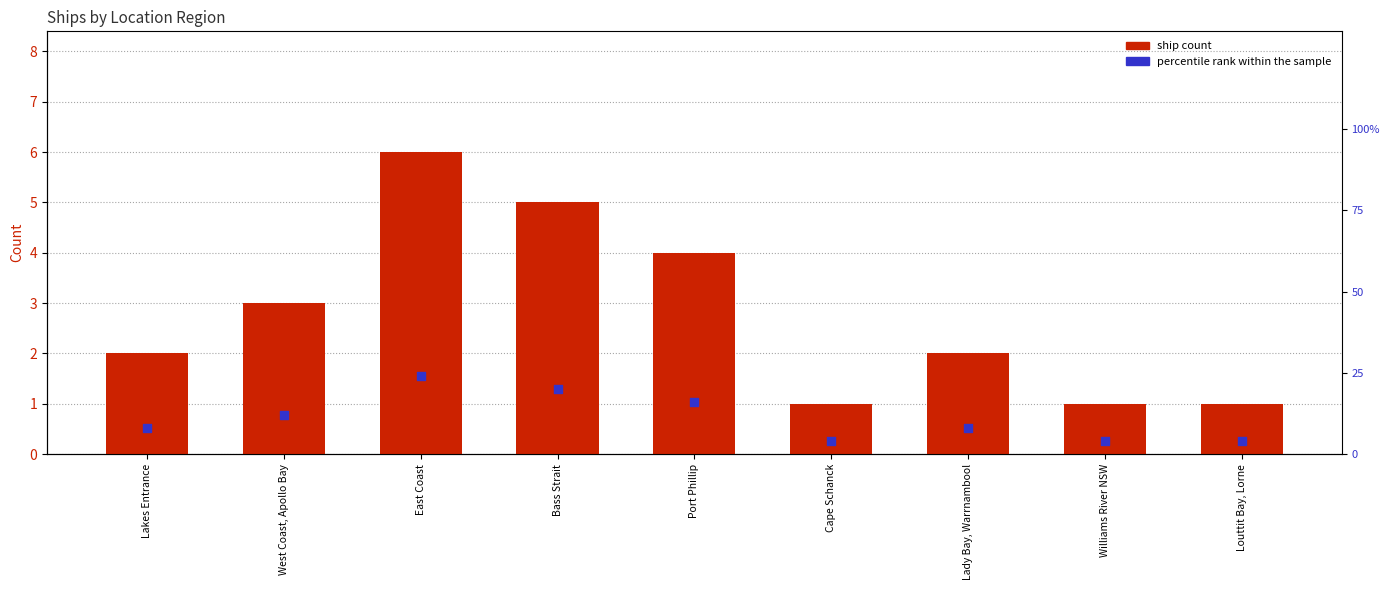

Which series has the largest total across all categories?

percentile rank within the sample